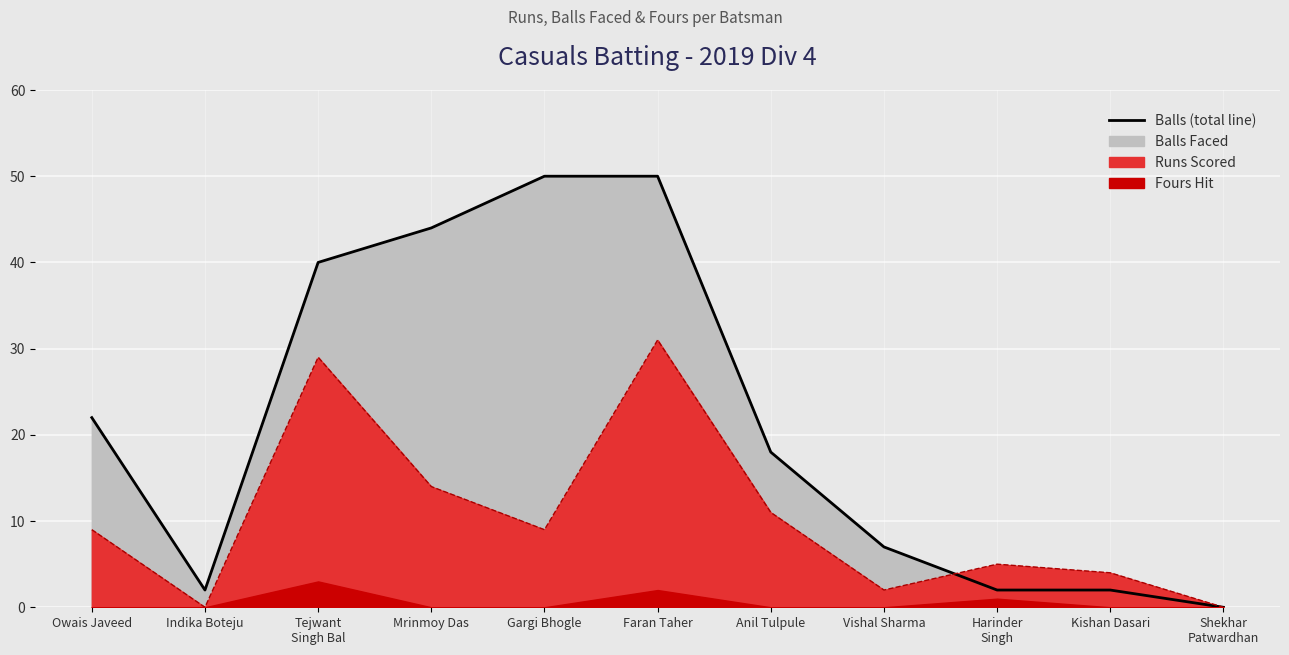

How many lines are shown in the chart?

2